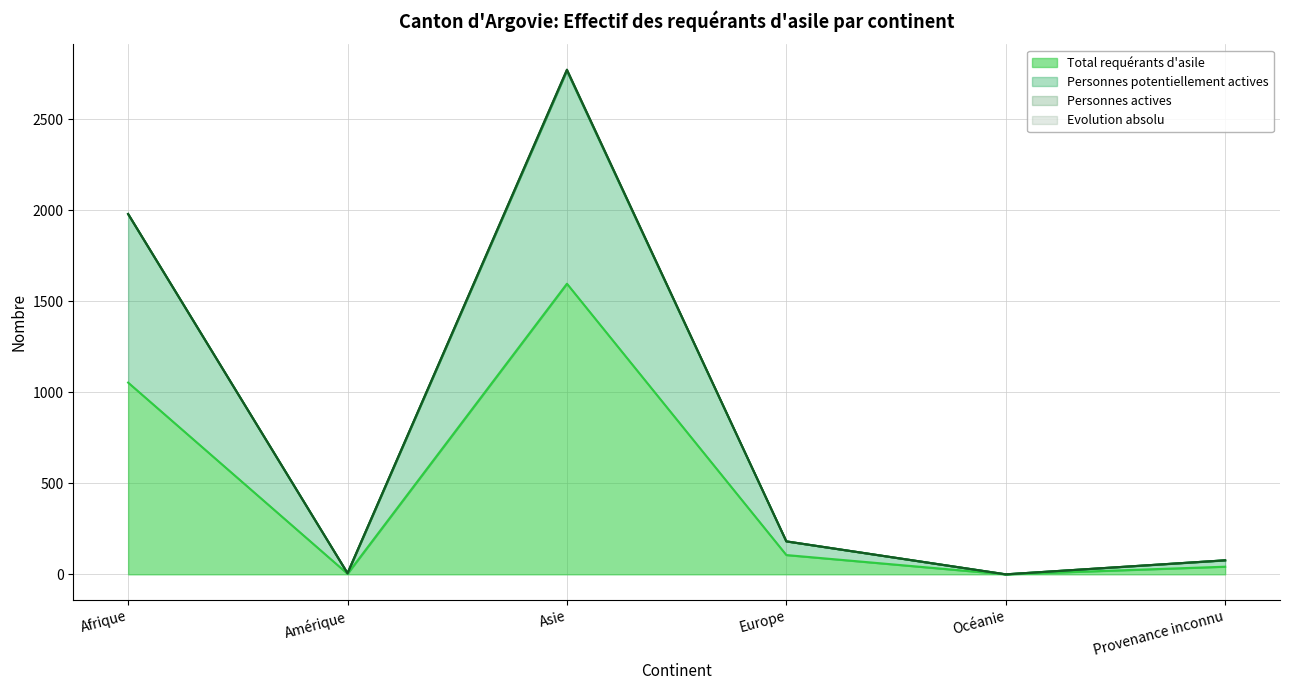

Which has a higher value, Afrique or Océanie?

Afrique